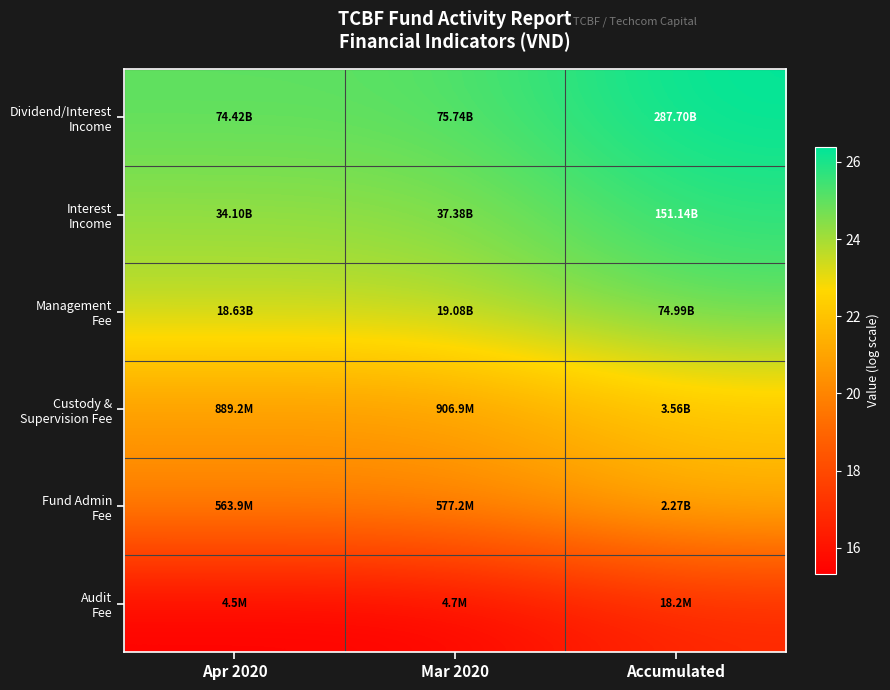

What is the greatest value displayed?

26.4